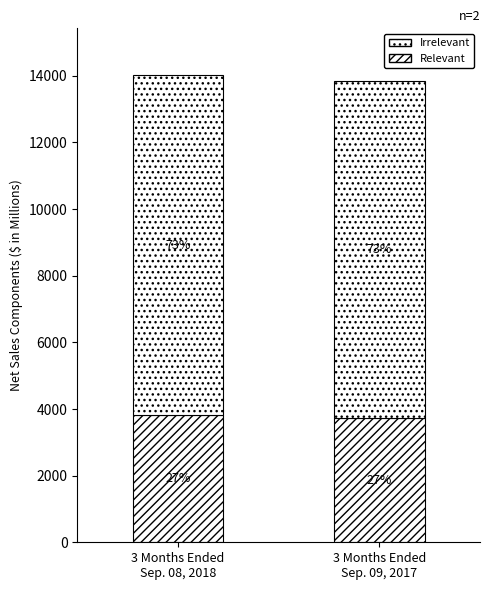

Does the chart contain stacked bars?

Yes